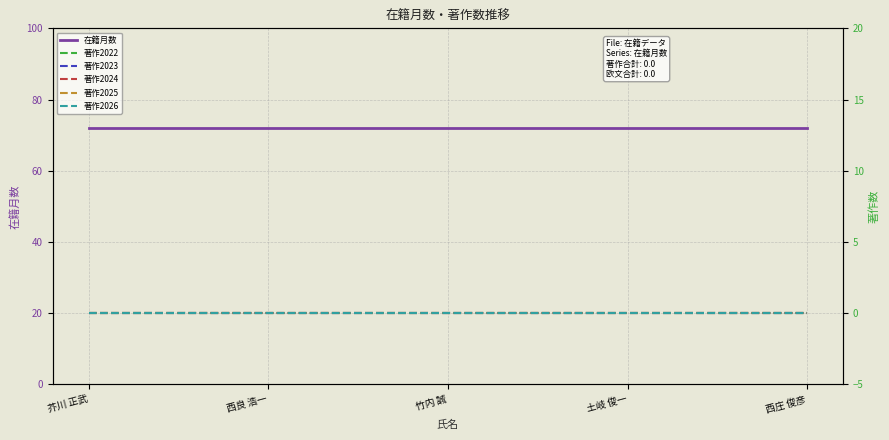

True or false: 在籍月数 has a value of 72 at 土岐 俊一.

True